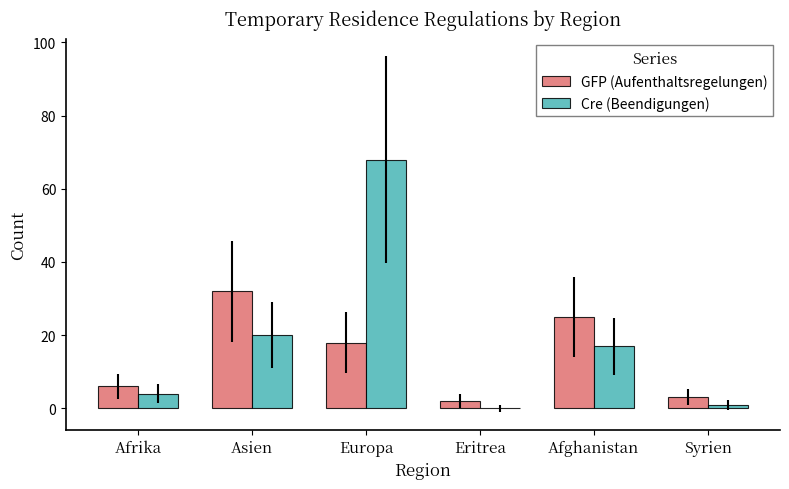

What is the sum of all GFP (Aufenthaltsregelungen) values?

86